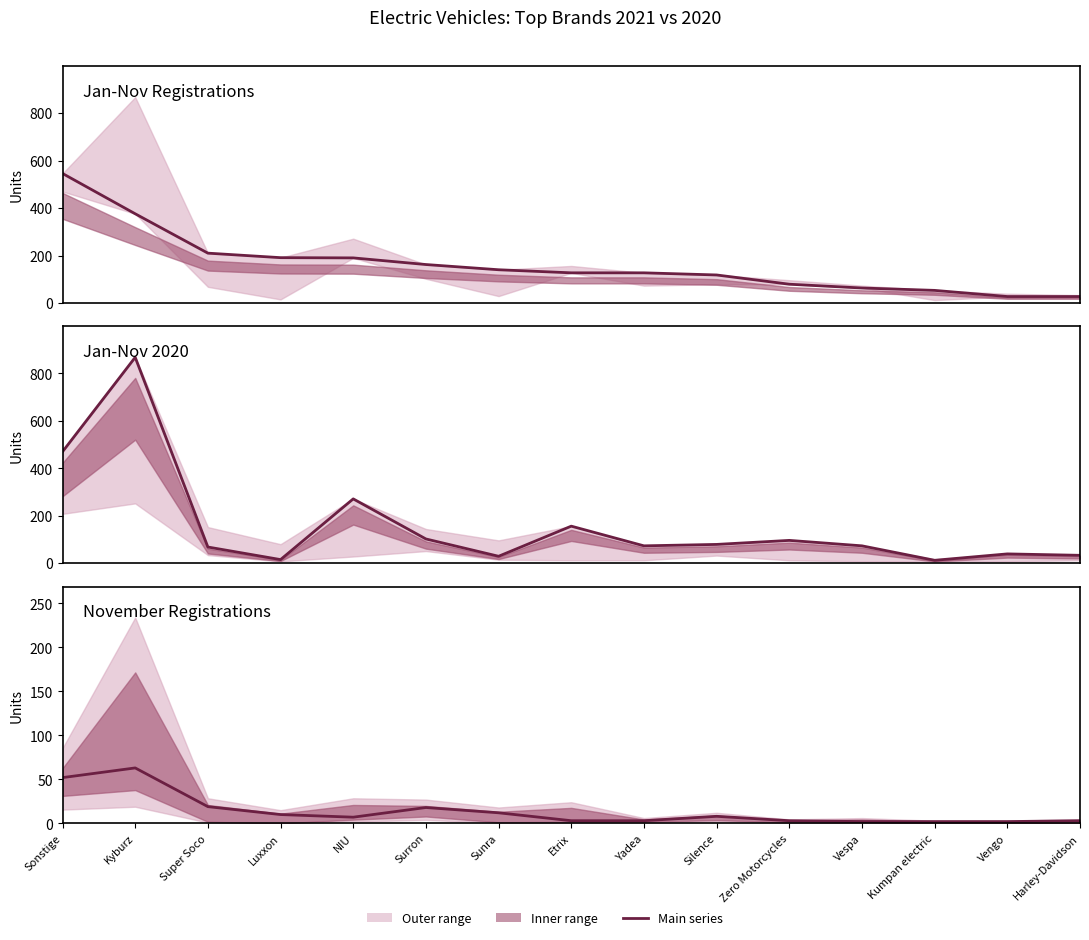

Rank the series at Vengo from highest to lowest value.

Jan-Nov 2020, Jan-Nov 2021, Nov 2021